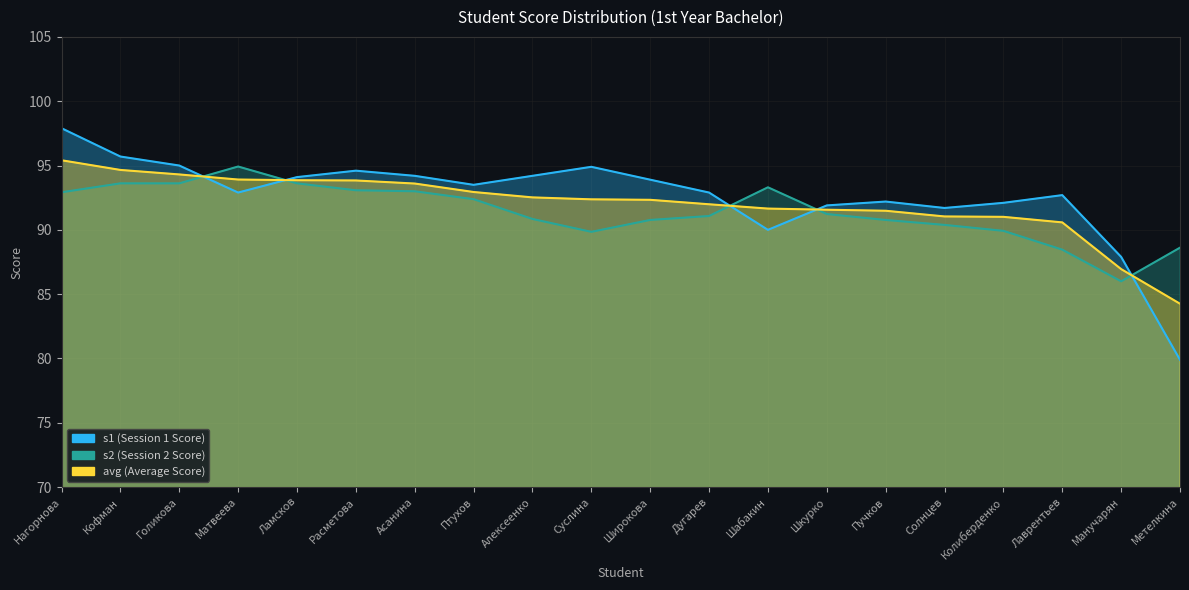

What is the label of the 2nd point from the right?

Манучарян